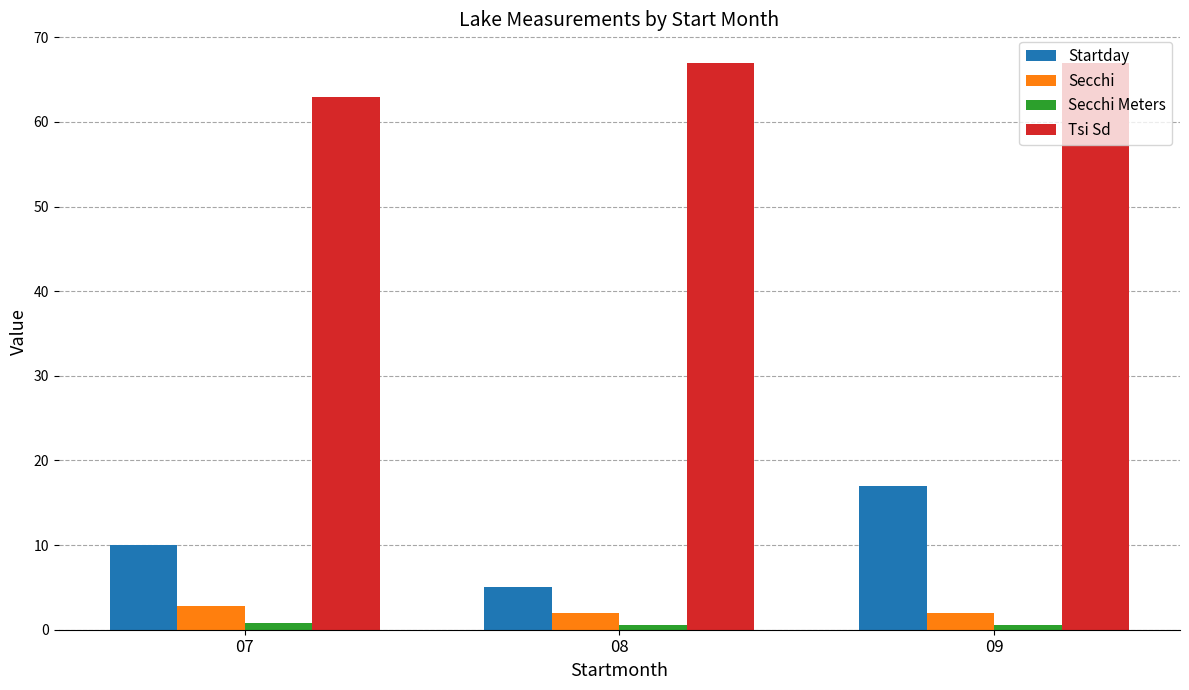

Are the bars grouped side by side (vs. stacked)?

Yes